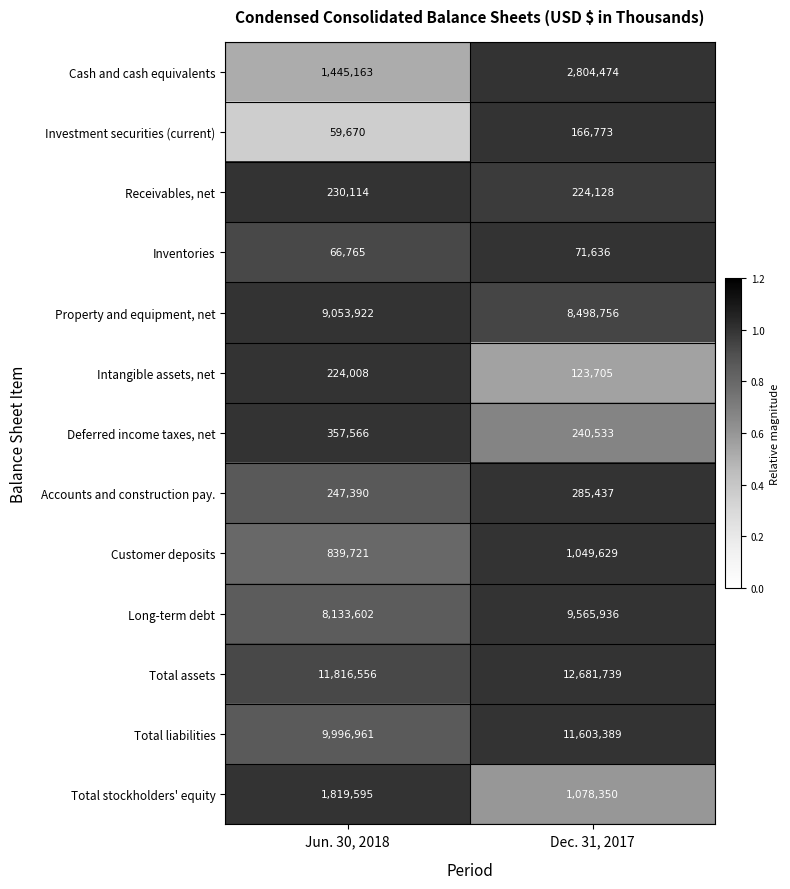

Which label corresponds to the smallest value in the chart?

Jun. 30, 2018